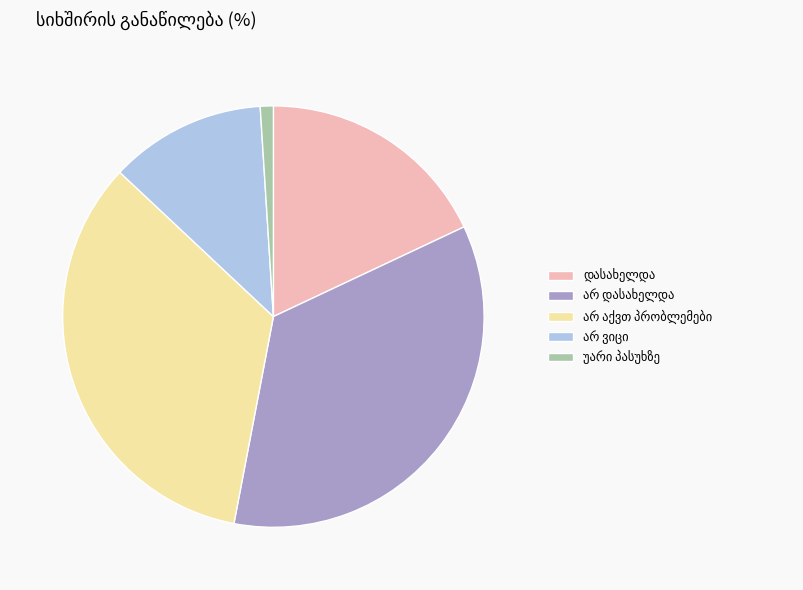

Does any single category account for the majority?

No